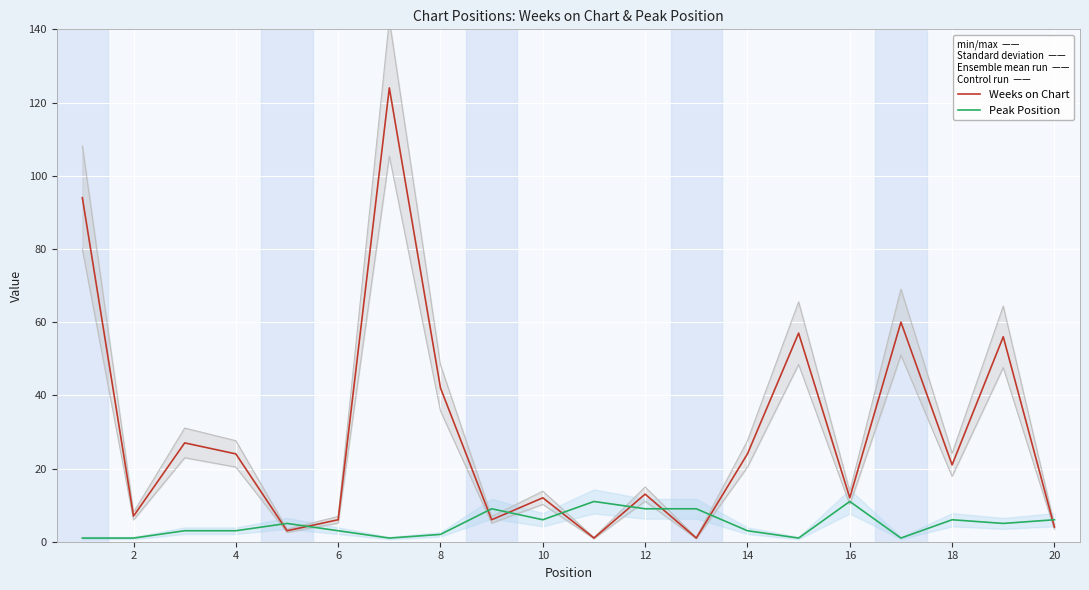

The Weeks on Chart series shows 24 at 14. True or false?

True